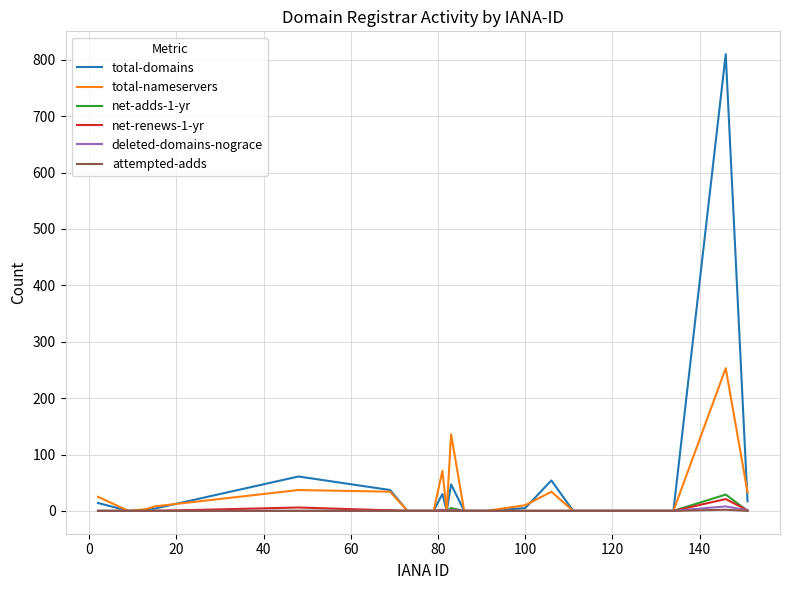

Which series has the largest range (max minus min)?

total-domains